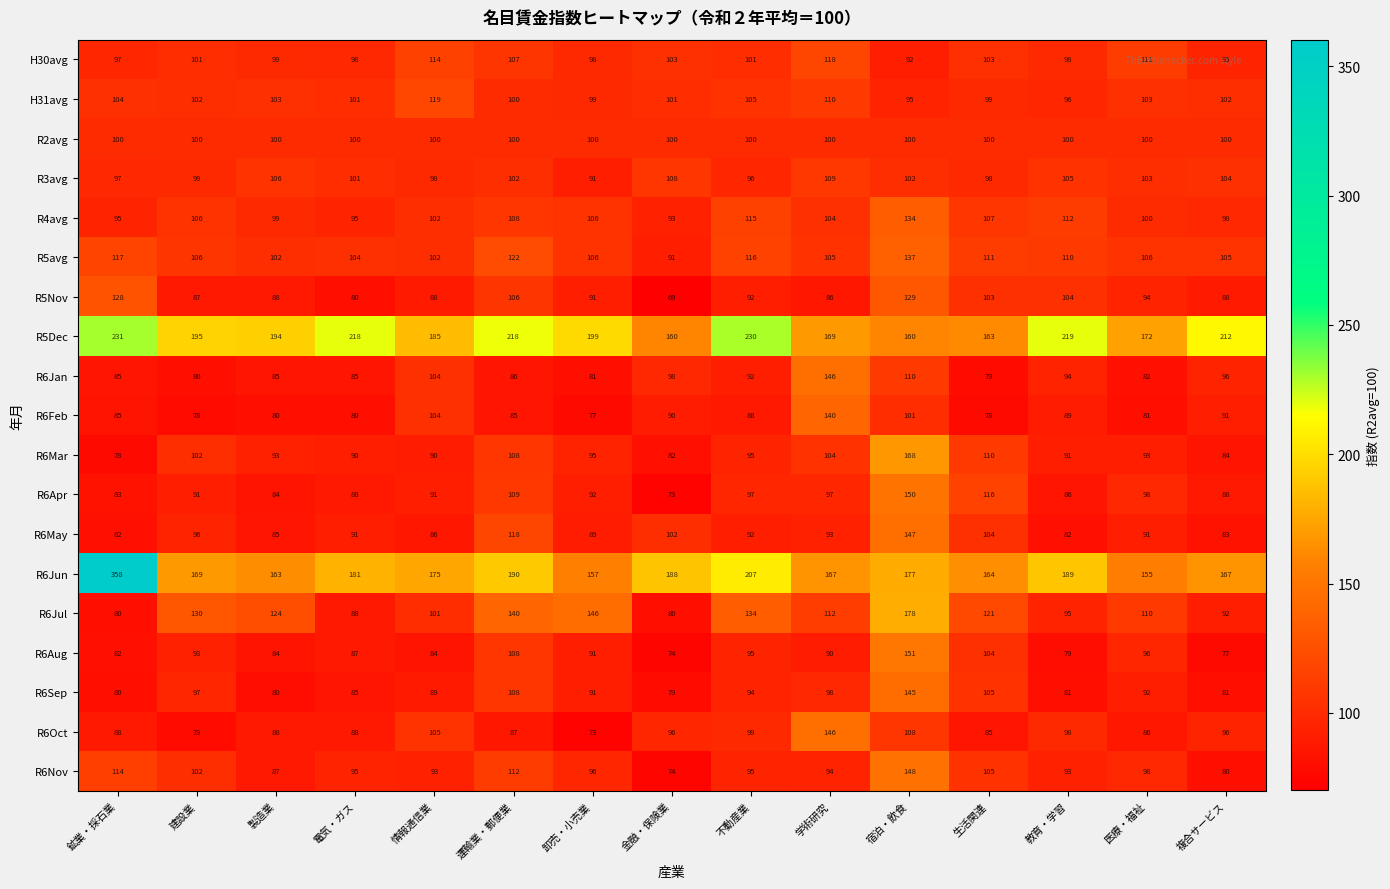

At which label does R6Mar reach its peak?

宿泊・飲食